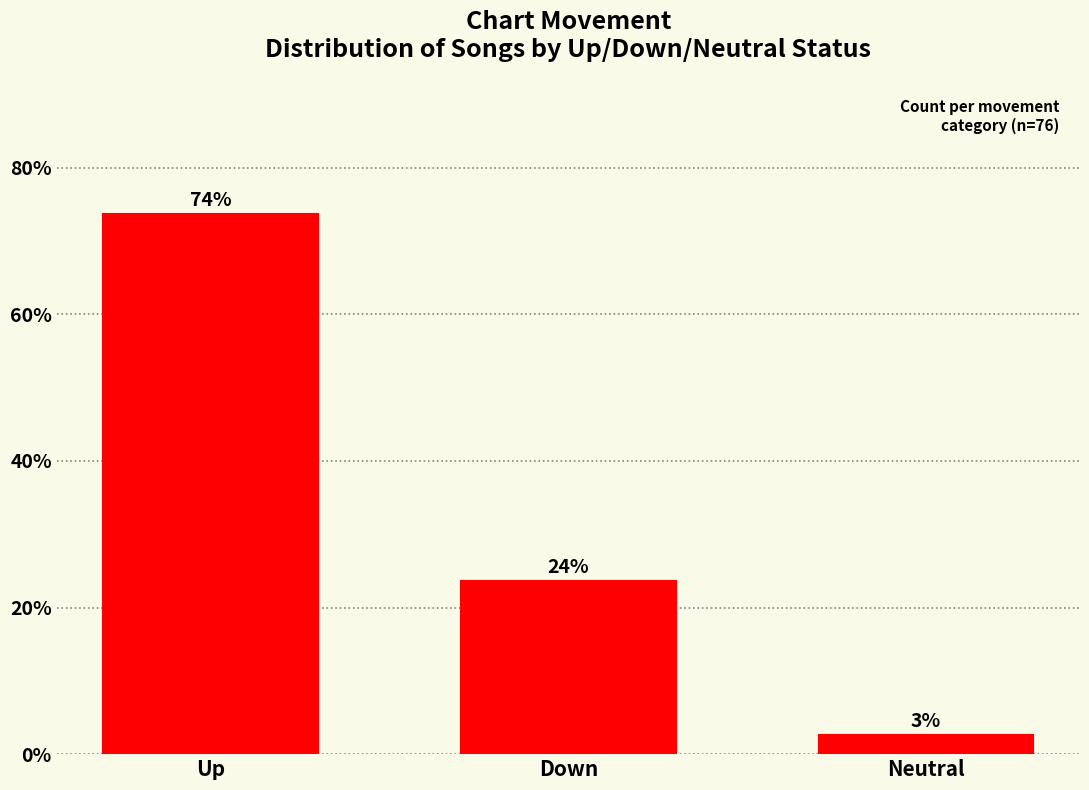

Which category has the highest value across all series?

Up